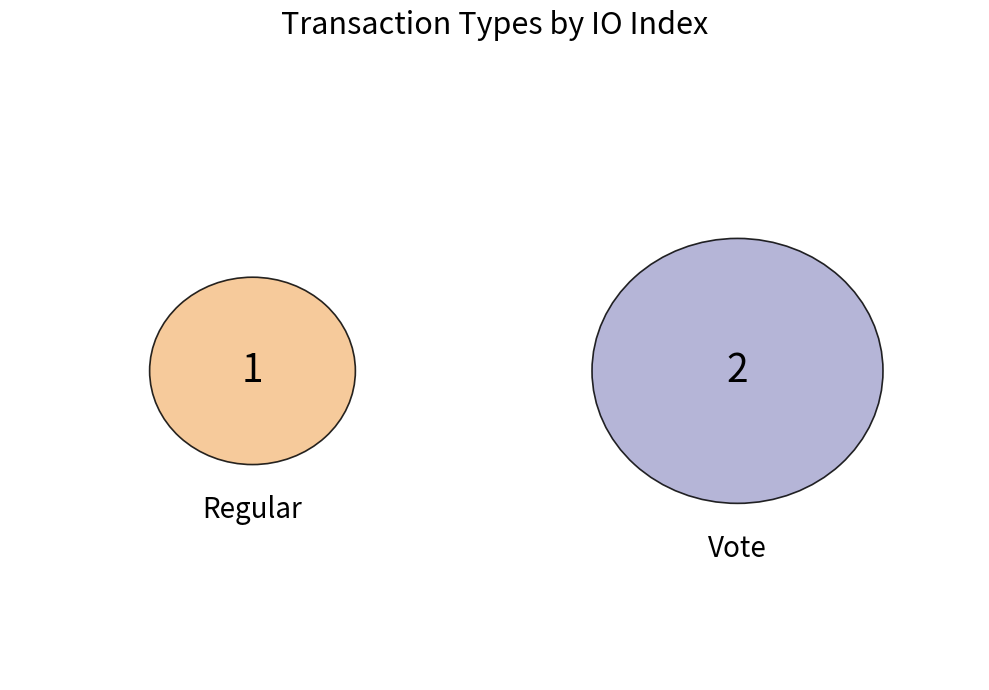

To the nearest percent, what portion does Regular represent?

33%